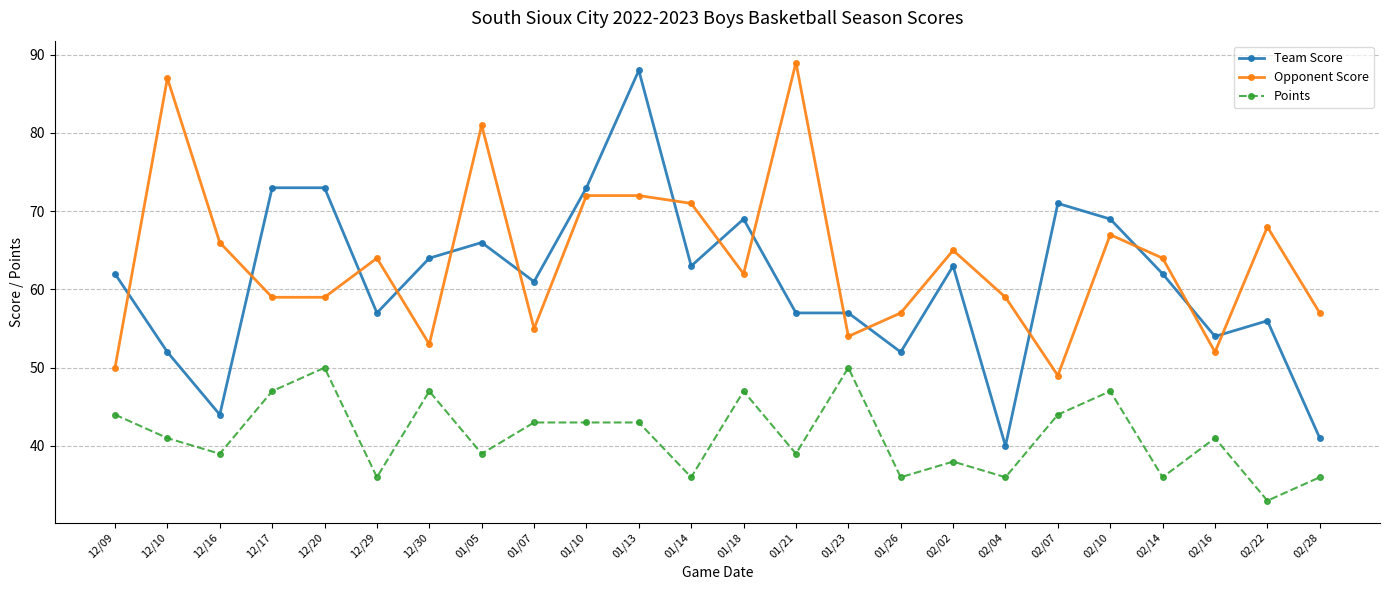

True or false: Opponent Score and Points cross at least once.

False